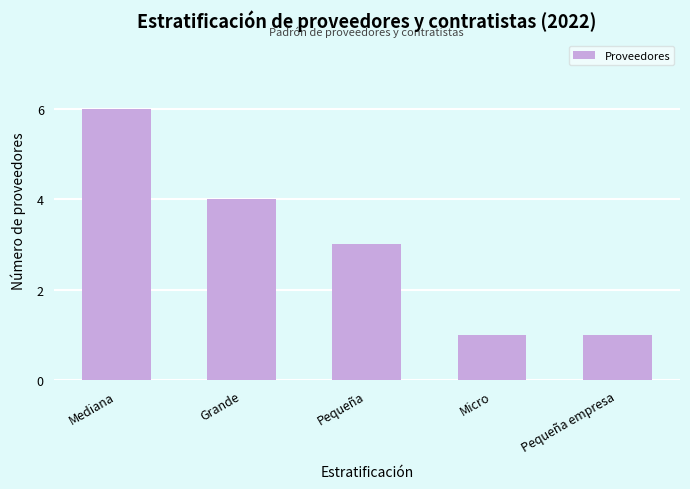

Where is the data nearest to the value 3?

Pequeña